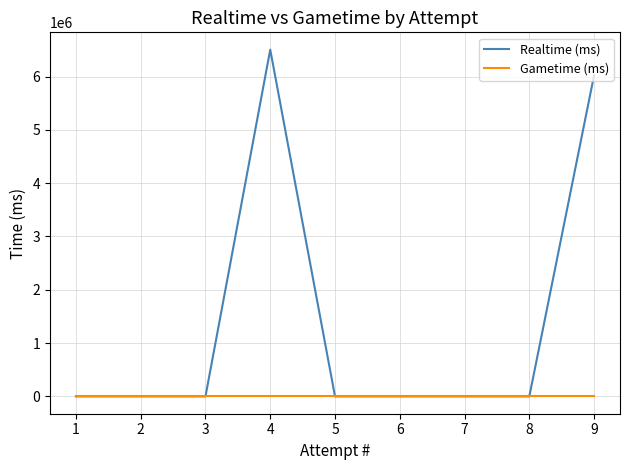

What is the difference between the second highest and minimum values in the Realtime (ms) series?

6023694